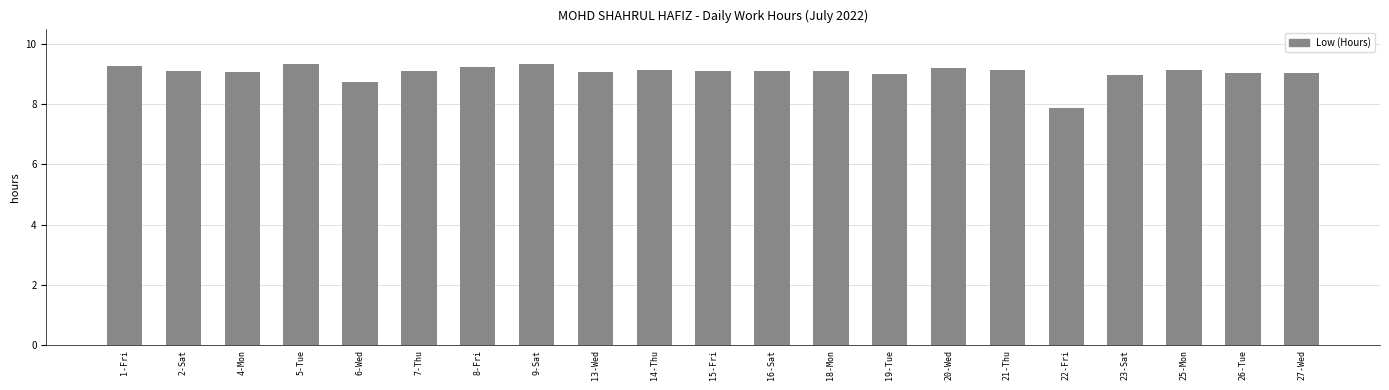

Are the bars horizontal?

No